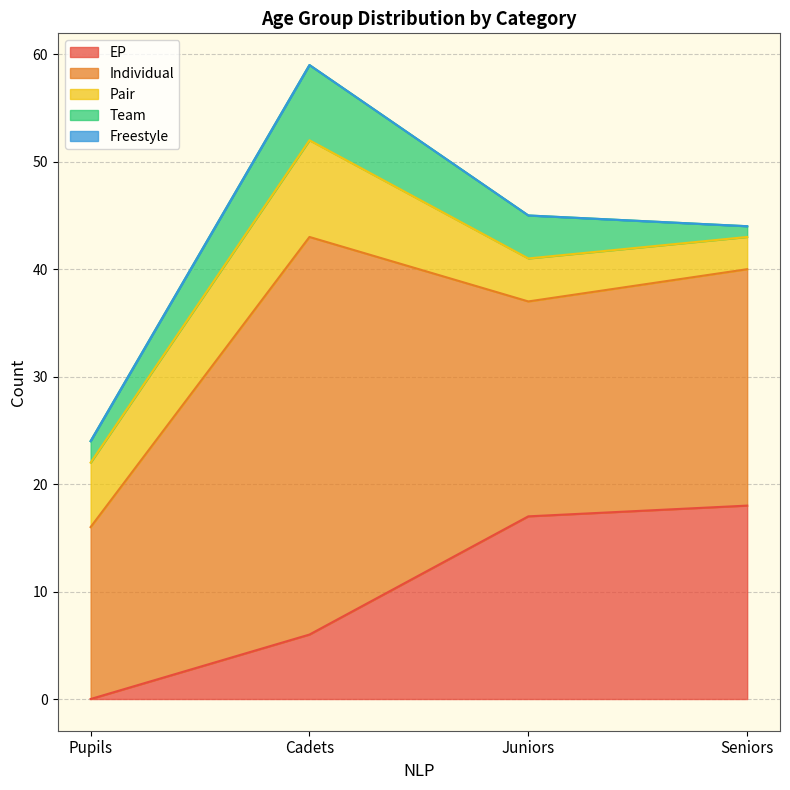

What is the label of the 4th point from the left?

Seniors